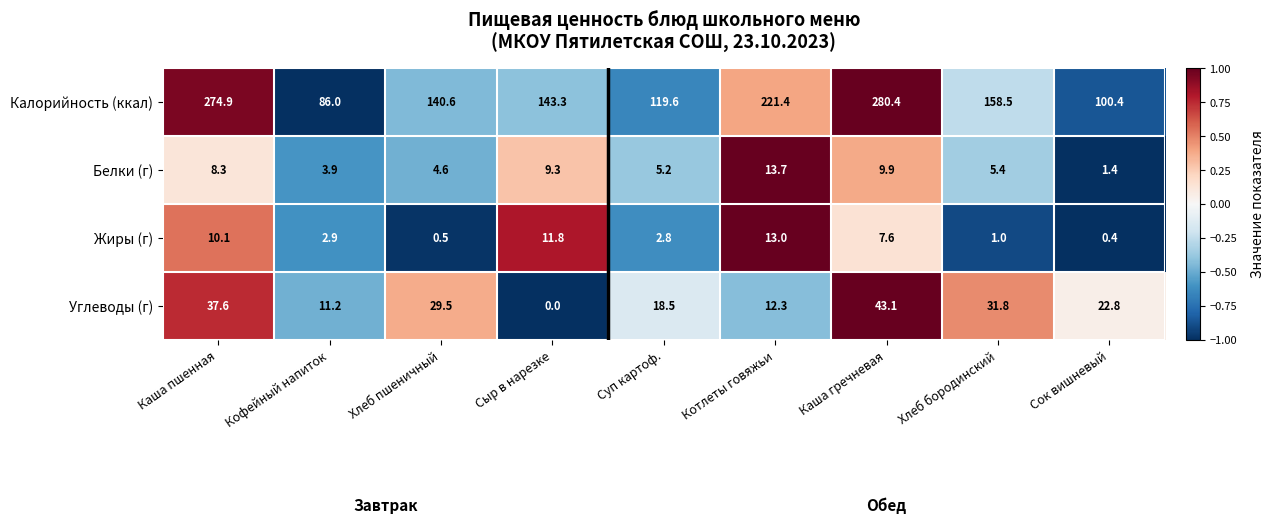

At Каша гречневая, list the series in order from smallest to largest.

Жиры (г), Белки (г), Углеводы (г), Калорийность (ккал)